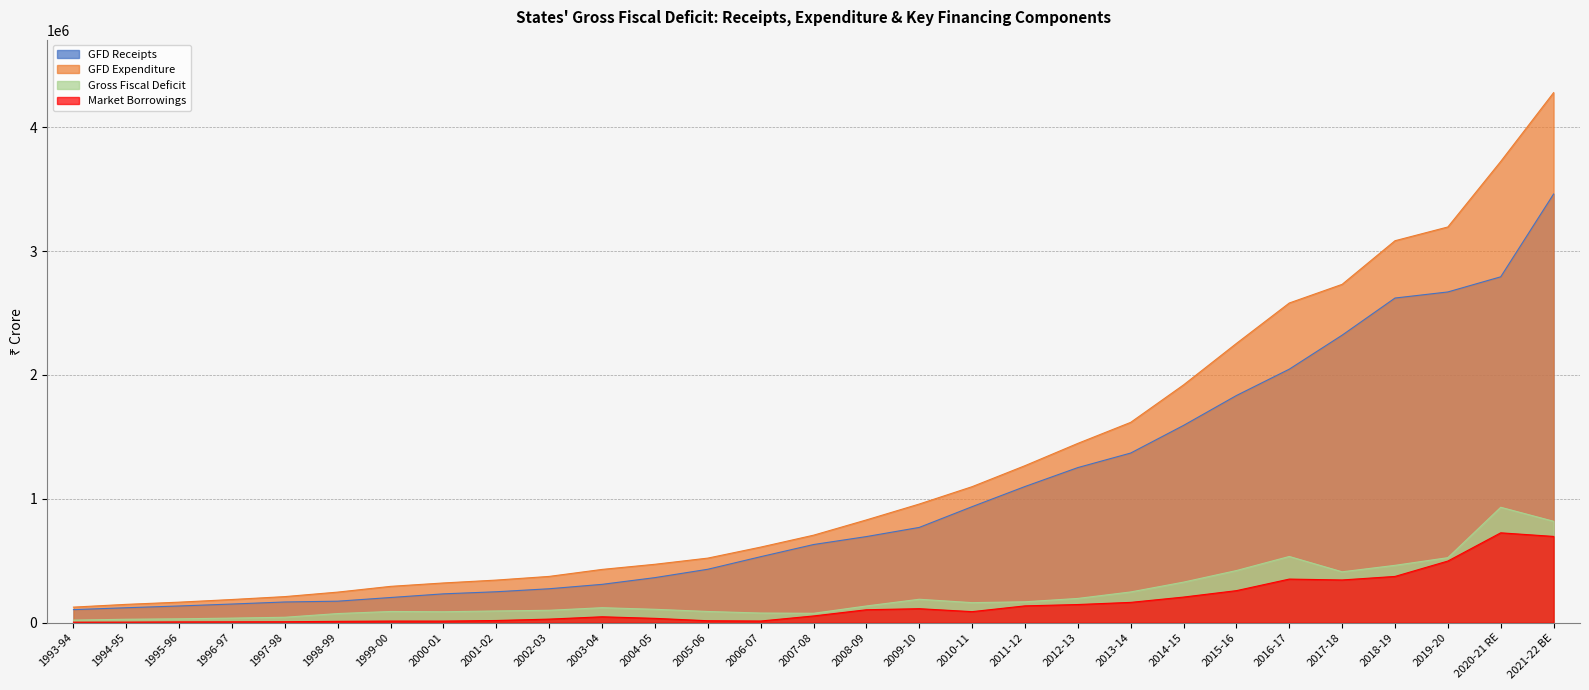

True or false: Market Borrowings and GFD Expenditure intersect in this chart.

False